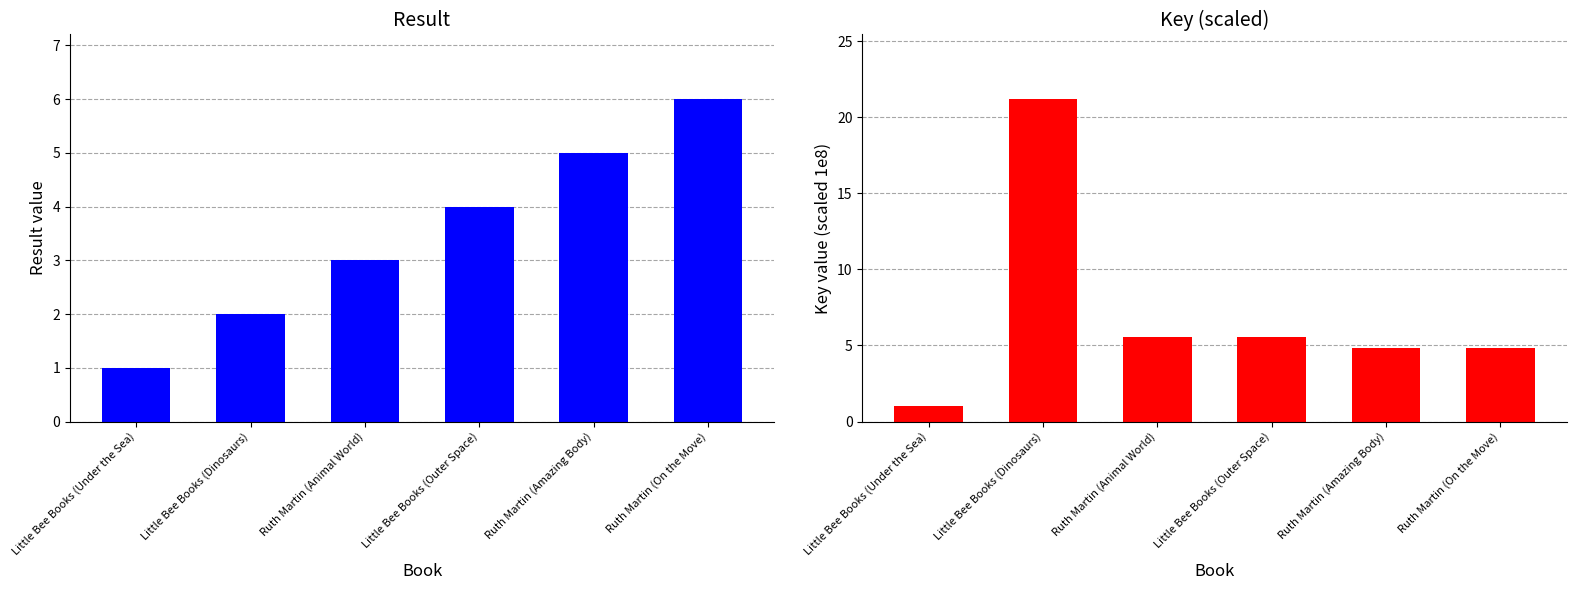

Reading left to right, list all the values displayed in this chart.

Result: Little Bee Books (Under the Sea)=1.0	Little Bee Books (Dinosaurs)=2.0	Ruth Martin (Animal World)=3.0	Little Bee Books (Outer Space)=4.0	Ruth Martin (Amazing Body)=5.0	Ruth Martin (On the Move)=6.0
Key (scaled 1e8): Little Bee Books (Under the Sea)=1.0	Little Bee Books (Dinosaurs)=21.2	Ruth Martin (Animal World)=5.6	Little Bee Books (Outer Space)=5.6	Ruth Martin (Amazing Body)=4.8	Ruth Martin (On the Move)=4.8